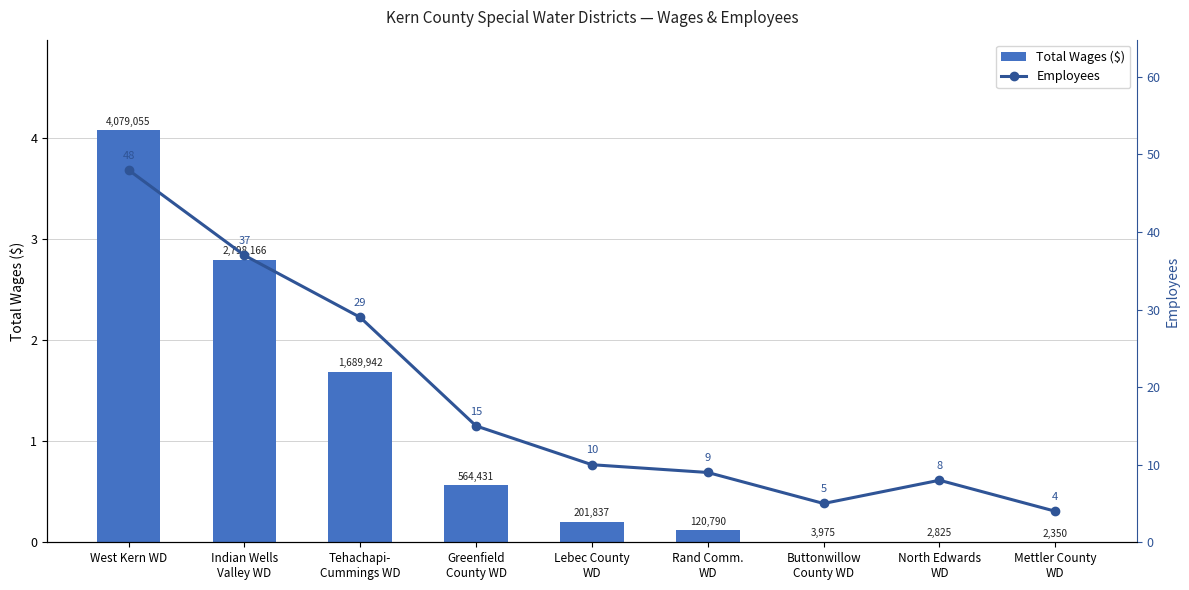

Which category has the highest value across all series?

West Kern WD